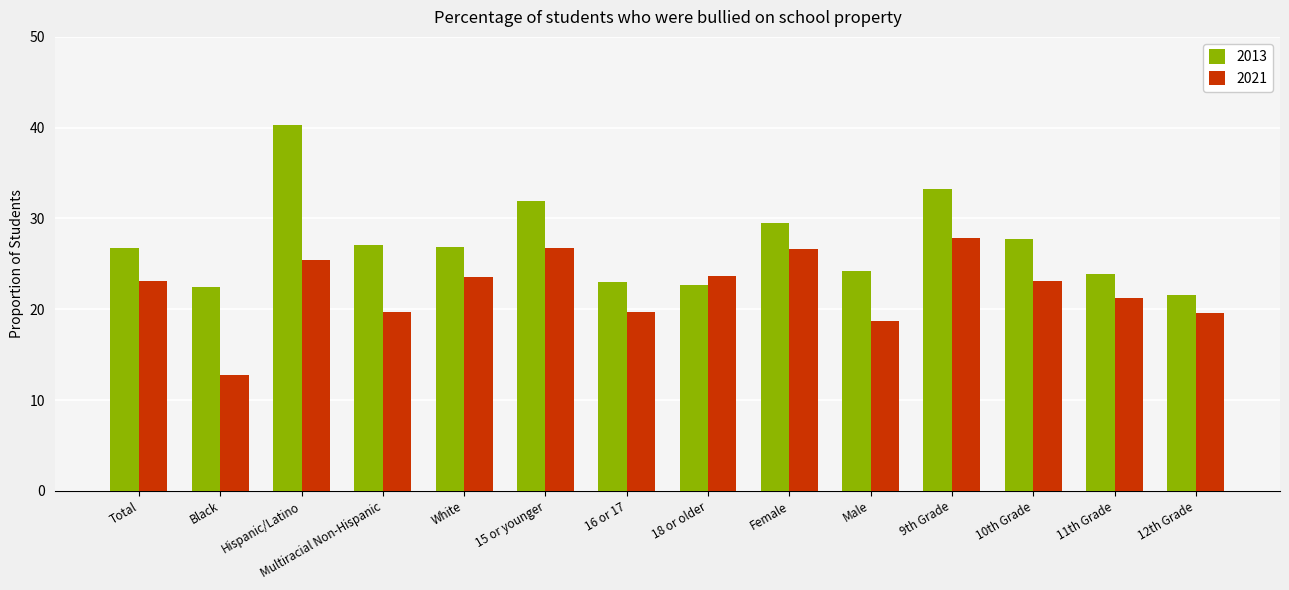

What is the difference between the maximum and minimum values in the 2013 series?

18.7